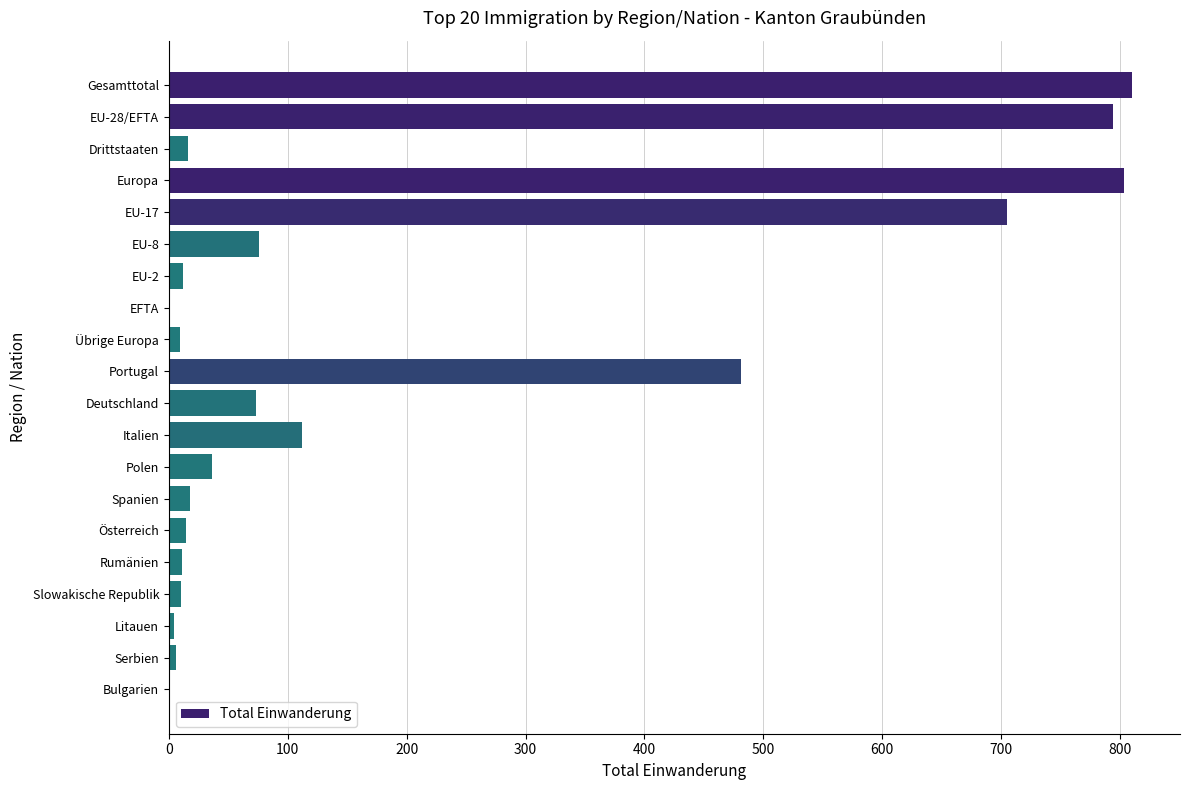

Between EFTA and Deutschland, which is larger?

Deutschland